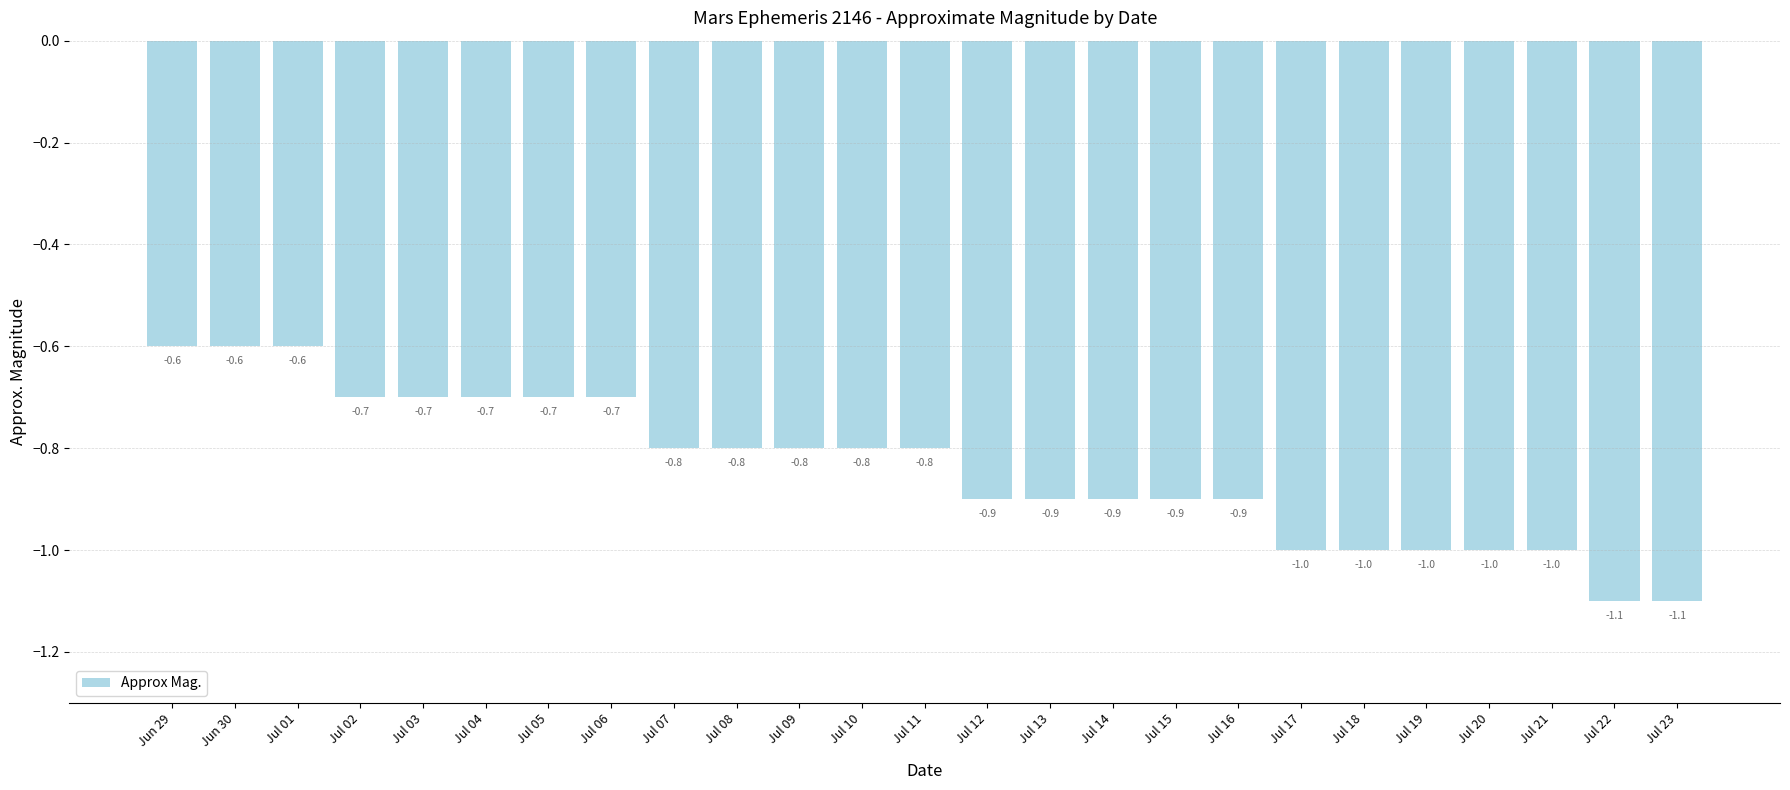

The value at Jul 05 is -0.7. True or false?

True